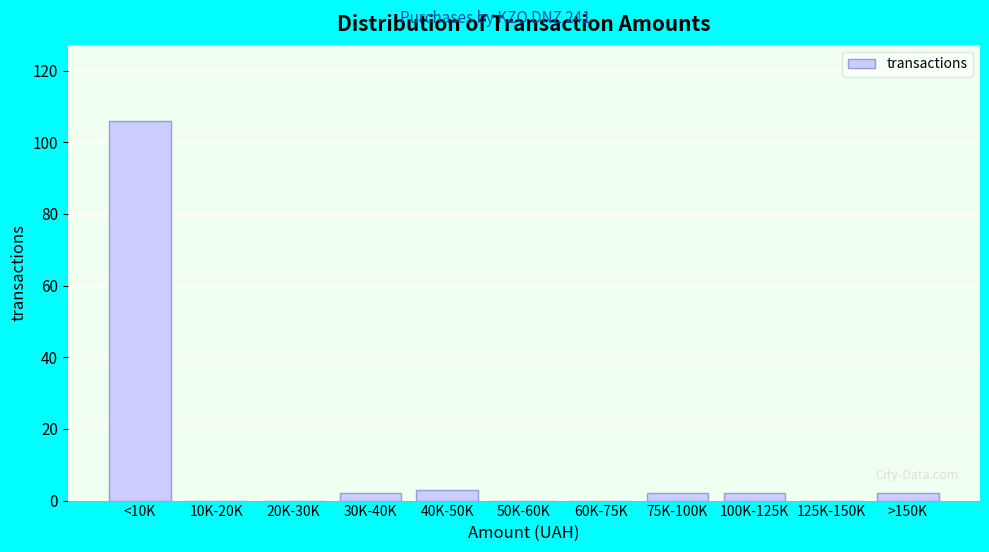

Reading left to right, what are all the values shown in this chart?

<10K=106	10K-20K=0	20K-30K=0	30K-40K=2	40K-50K=3	50K-60K=0	60K-75K=0	75K-100K=2	100K-125K=2	125K-150K=0	>150K=2